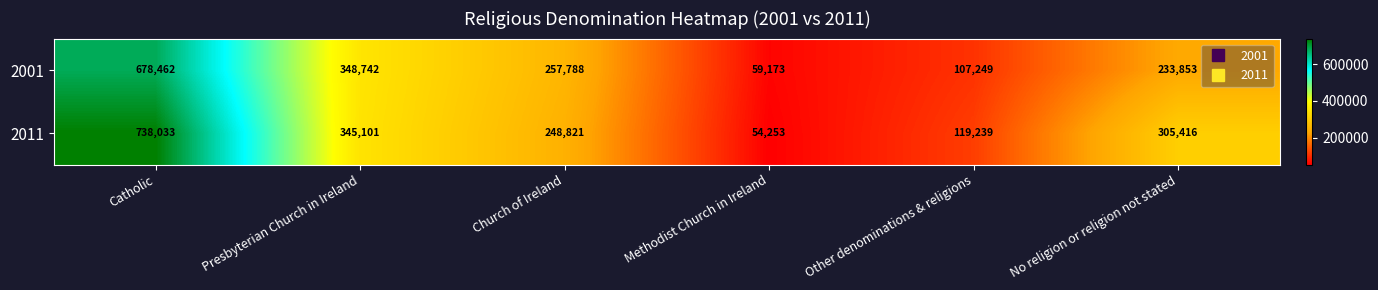

What is the minimum value for 2001?

59173